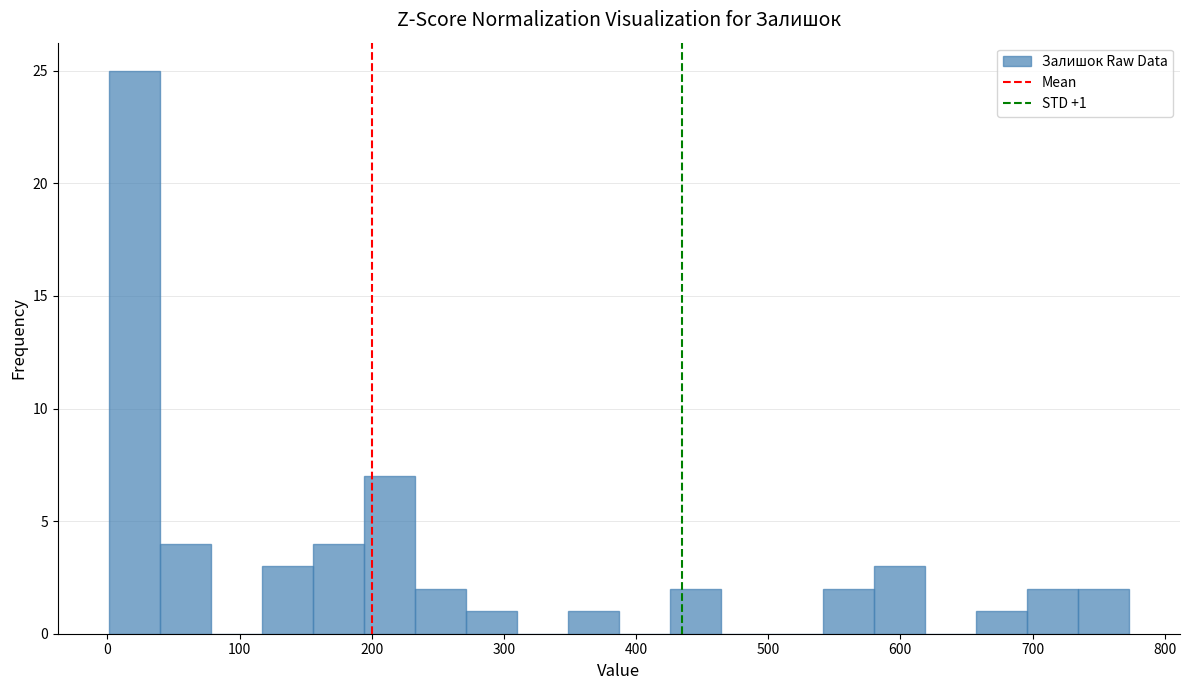

Read against the x-axis, roughly where is the centre of the tallest bar?

20